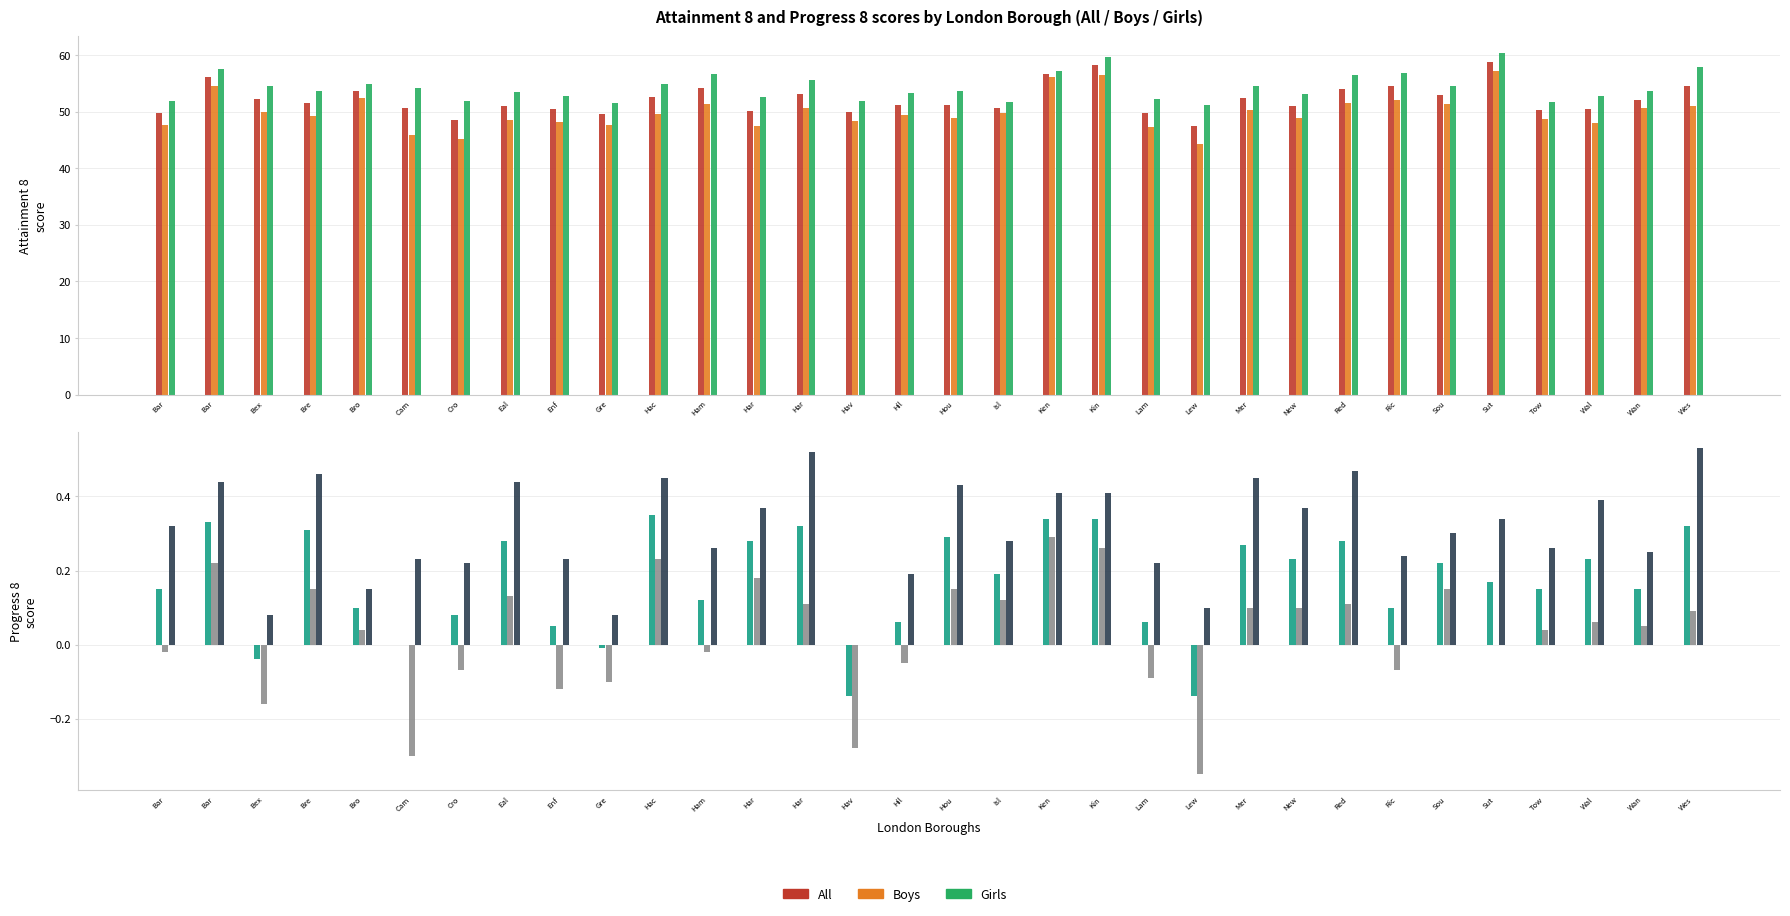

Reading left to right, extract all data points from this chart.

All Attainment 8: Bar=49.7	Bar=56.1	Bex=52.2	Bre=51.5	Bro=53.7	Cam=50.6	Cro=48.5	Eal=50.9	Enf=50.4	Gre=49.6	Hac=52.5	Ham=54.1	Har=50.1	Har=53.1	Hav=50.0	Hil=51.2	Hou=51.1	Isl=50.6	Ken=56.6	Kin=58.2	Lam=49.7	Lew=47.5	Mer=52.4	New=50.9	Red=53.9	Ric=54.6	Sou=52.9	Sut=58.7	Tow=50.2	Wal=50.4	Wan=52.1	Wes=54.5
Boys Attainment 8: Bar=47.6	Bar=54.6	Bex=50.0	Bre=49.2	Bro=52.4	Cam=45.8	Cro=45.1	Eal=48.5	Enf=48.2	Gre=47.7	Hac=49.5	Ham=51.3	Har=47.5	Har=50.7	Hav=48.3	Hil=49.4	Hou=48.8	Isl=49.7	Ken=56.1	Kin=56.5	Lam=47.2	Lew=44.2	Mer=50.3	New=48.9	Red=51.5	Ric=52.1	Sou=51.3	Sut=57.1	Tow=48.7	Wal=48.0	Wan=50.7	Wes=51.0
Girls Attainment 8: Bar=51.8	Bar=57.5	Bex=54.6	Bre=53.7	Bro=54.9	Cam=54.1	Cro=51.9	Eal=53.5	Enf=52.7	Gre=51.5	Hac=54.9	Ham=56.7	Har=52.6	Har=55.6	Hav=51.8	Hil=53.2	Hou=53.6	Isl=51.7	Ken=57.1	Kin=59.7	Lam=52.3	Lew=51.2	Mer=54.6	New=53.1	Red=56.5	Ric=56.8	Sou=54.5	Sut=60.3	Tow=51.7	Wal=52.8	Wan=53.6	Wes=57.8
All Progress 8: Bar=0.1	Bar=0.3	Bex=-0.0	Bre=0.3	Bro=0.1	Cam=0.0	Cro=0.1	Eal=0.3	Enf=0.1	Gre=-0.0	Hac=0.3	Ham=0.1	Har=0.3	Har=0.3	Hav=-0.1	Hil=0.1	Hou=0.3	Isl=0.2	Ken=0.3	Kin=0.3	Lam=0.1	Lew=-0.1	Mer=0.3	New=0.2	Red=0.3	Ric=0.1	Sou=0.2	Sut=0.2	Tow=0.1	Wal=0.2	Wan=0.1	Wes=0.3
Boys Progress 8: Bar=-0.0	Bar=0.2	Bex=-0.2	Bre=0.1	Bro=0.0	Cam=-0.3	Cro=-0.1	Eal=0.1	Enf=-0.1	Gre=-0.1	Hac=0.2	Ham=-0.0	Har=0.2	Har=0.1	Hav=-0.3	Hil=-0.1	Hou=0.1	Isl=0.1	Ken=0.3	Kin=0.3	Lam=-0.1	Lew=-0.3	Mer=0.1	New=0.1	Red=0.1	Ric=-0.1	Sou=0.1	Sut=0.0	Tow=0.0	Wal=0.1	Wan=0.1	Wes=0.1
Girls Progress 8: Bar=0.3	Bar=0.4	Bex=0.1	Bre=0.5	Bro=0.1	Cam=0.2	Cro=0.2	Eal=0.4	Enf=0.2	Gre=0.1	Hac=0.5	Ham=0.3	Har=0.4	Har=0.5	Hav=0.0	Hil=0.2	Hou=0.4	Isl=0.3	Ken=0.4	Kin=0.4	Lam=0.2	Lew=0.1	Mer=0.5	New=0.4	Red=0.5	Ric=0.2	Sou=0.3	Sut=0.3	Tow=0.3	Wal=0.4	Wan=0.2	Wes=0.5